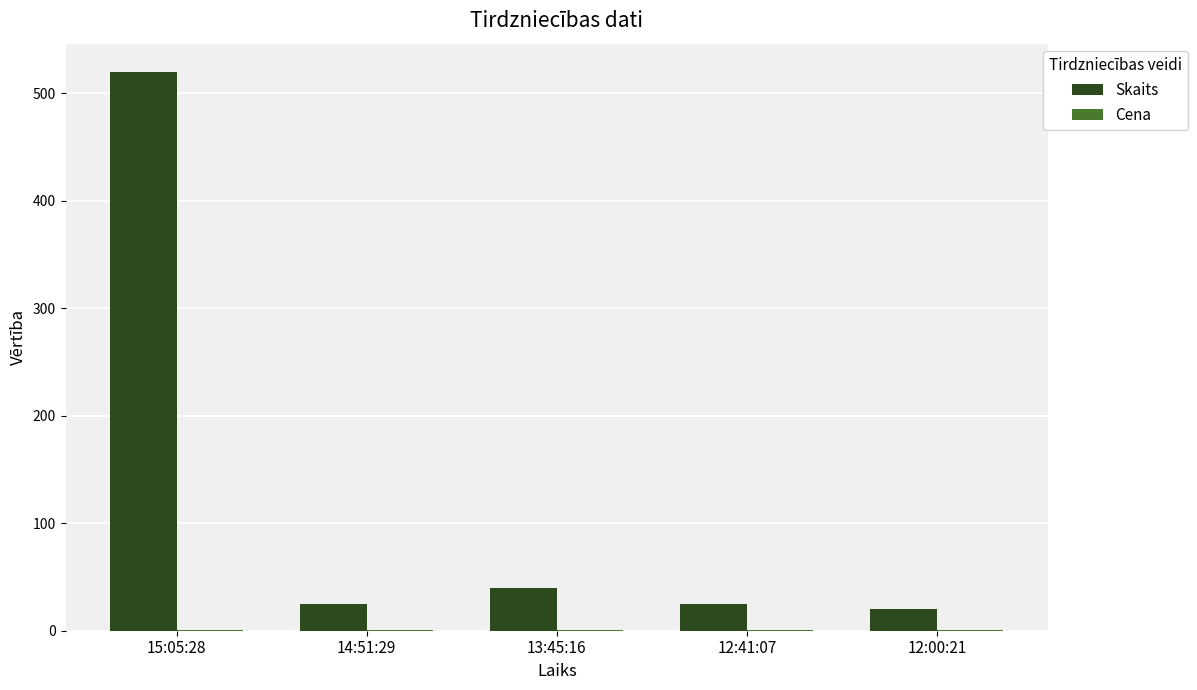

Is it true that Skaits equals 64.2 at 13:45:16?

False